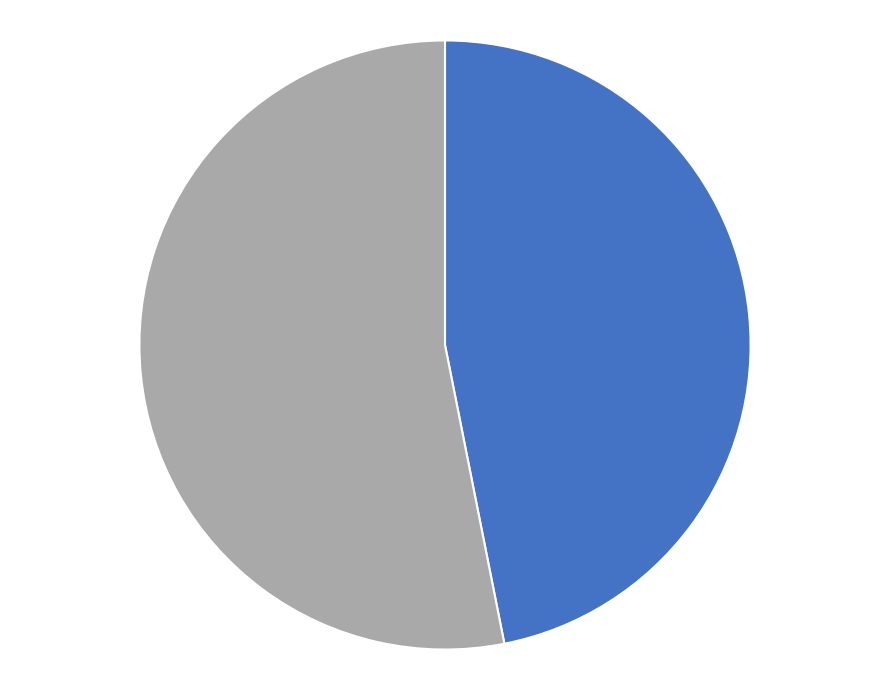

Does any single category account for the majority?

Yes